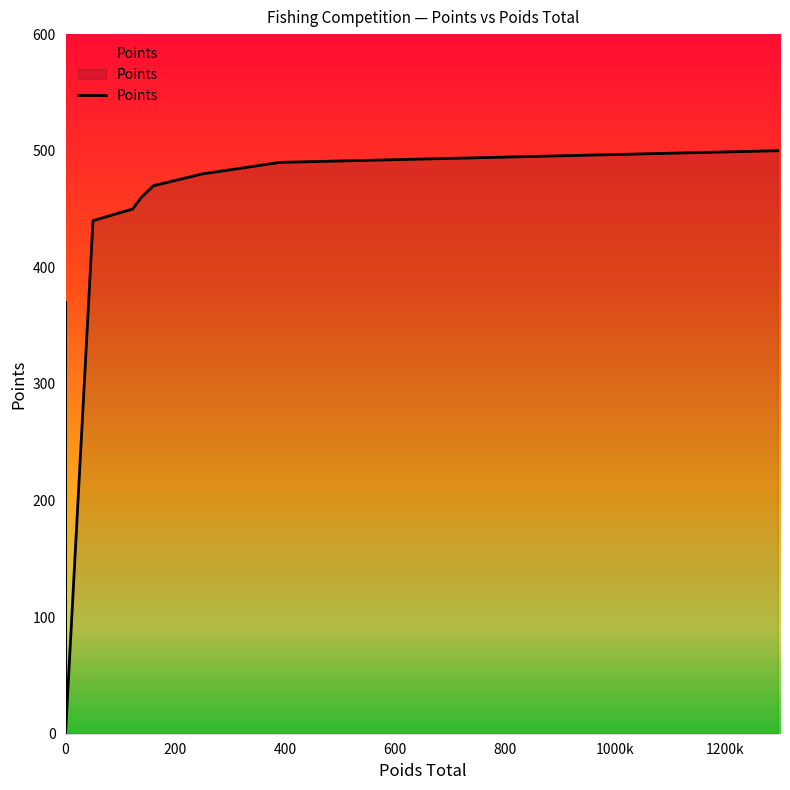

How many data points are above 0?

12